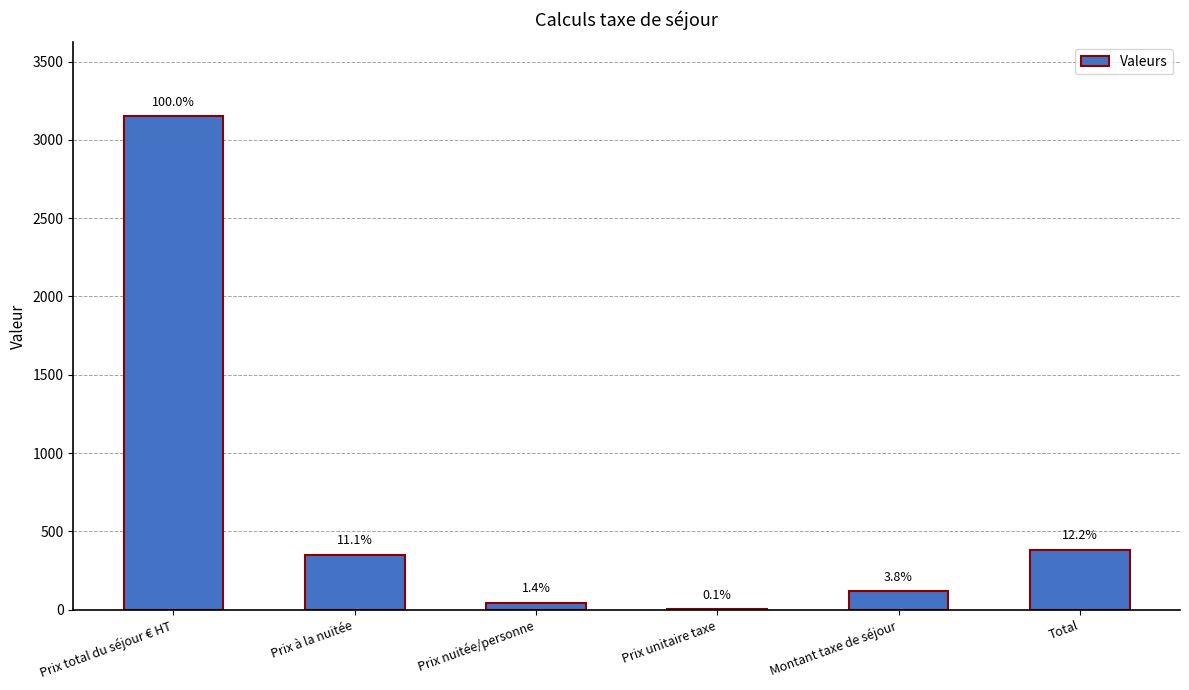

Reading left to right, what are all the values shown in this chart?

3150.0	350.0	43.8	2.2	118.1	383.9